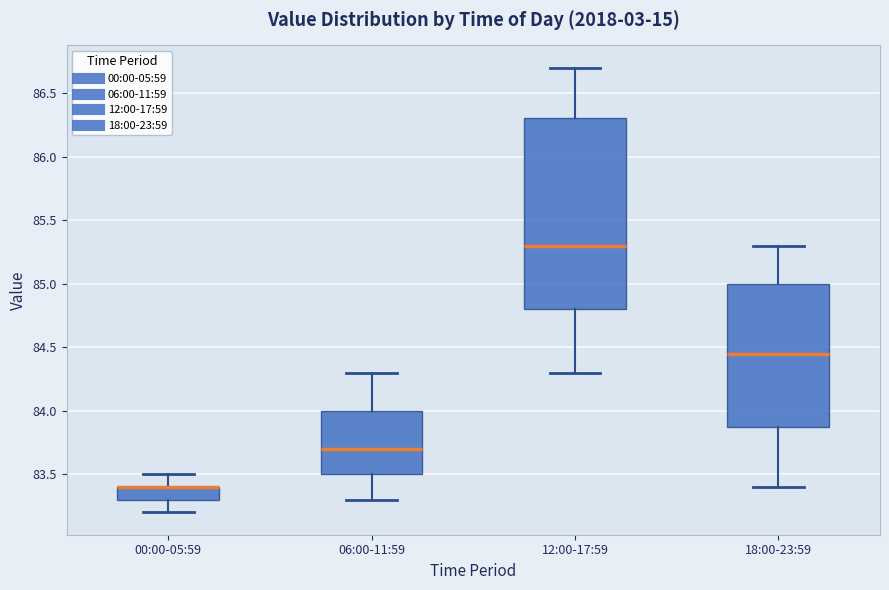

Reading left to right, transcribe this box plot: for each box, give where its median line is, the range the box spans, and where its two whiskers end, as read against the y-axis. The values are not printed on the chart, so give them approximately, as read against the axis.

00:00-05:59: median 83.40 (drawn on the box's upper edge), box 83.30 to 83.40, whiskers 83.20 to 83.50
06:00-11:59: median 83.70, box 83.50 to 84.00, whiskers 83.30 to 84.30
12:00-17:59: median 85.30, box 84.80 to 86.30, whiskers 84.30 to 86.70
18:00-23:59: median 84.45, box 83.90 to 85.00, whiskers 83.40 to 85.30